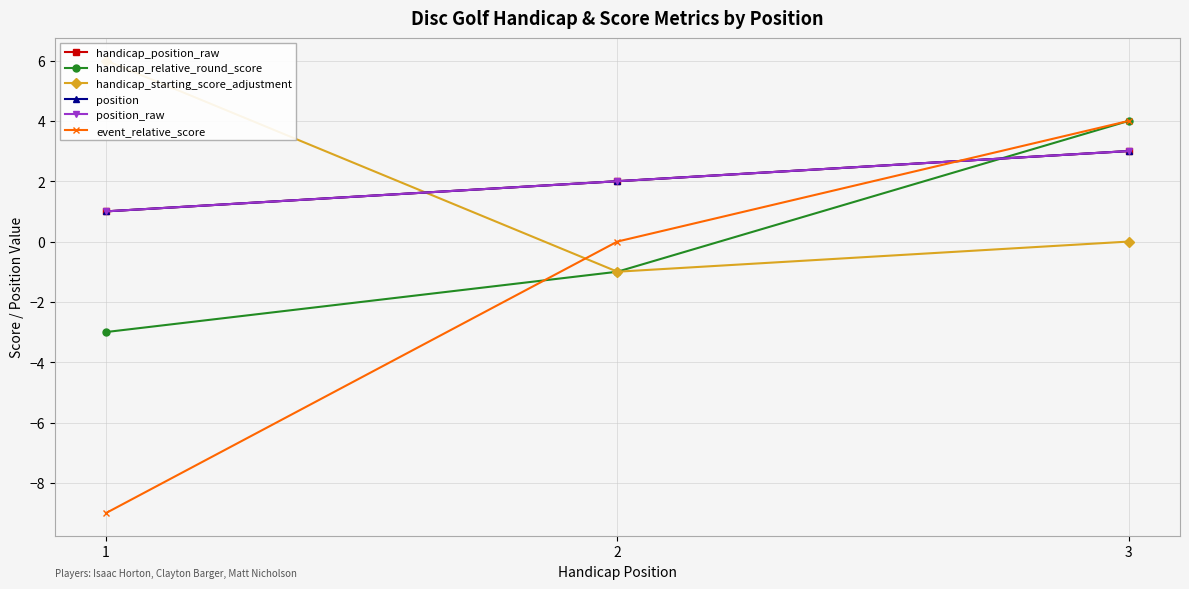

Reading left to right, transcribe all the data shown in this chart.

handicap_position_raw: 1=1	2=2	3=3
handicap_relative_round_score: 1=-3	2=-1	3=4
handicap_starting_score_adjustment: 1=6	2=-1	3=0
position: 1=1	2=2	3=3
position_raw: 1=1	2=2	3=3
event_relative_score: 1=-9	2=0	3=4